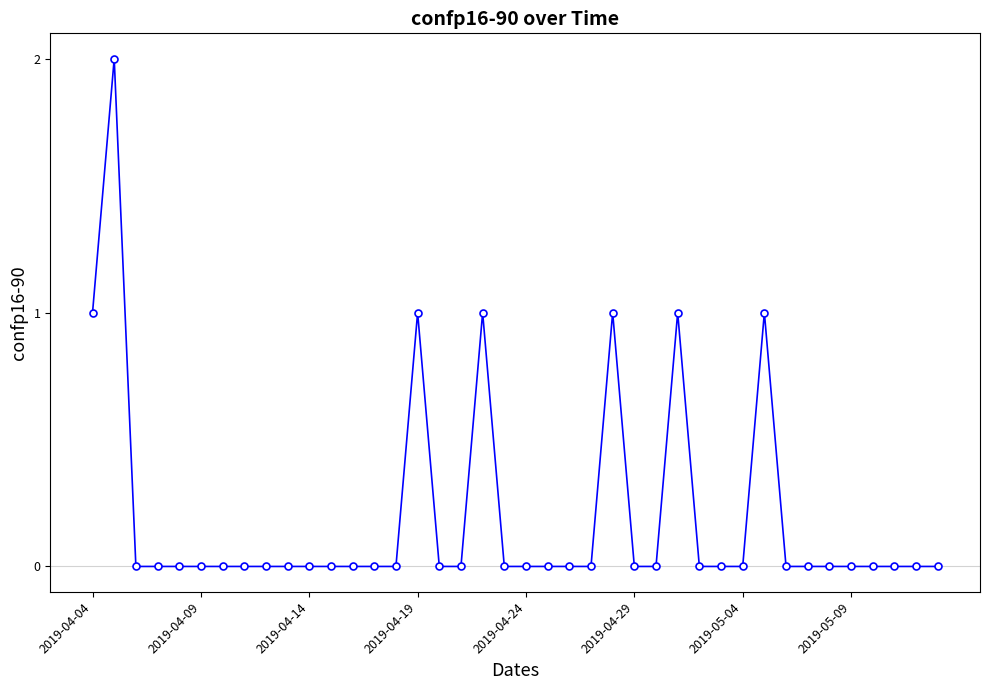

True or false: the data has more than 2 interior local peaks.

True